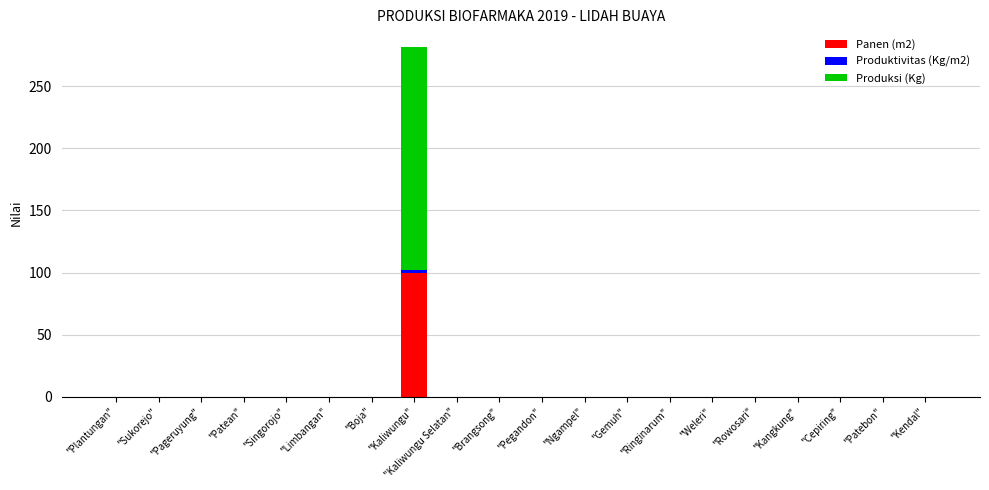

The Panen (m2) series shows 0.0 at "Singorojo". True or false?

True